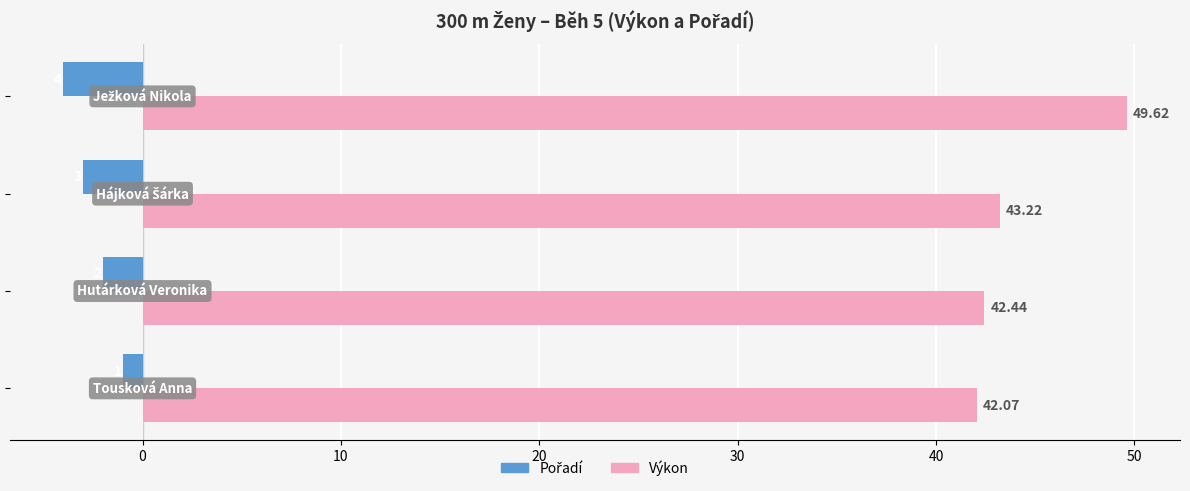

Which series has the largest total across all categories?

Výkon